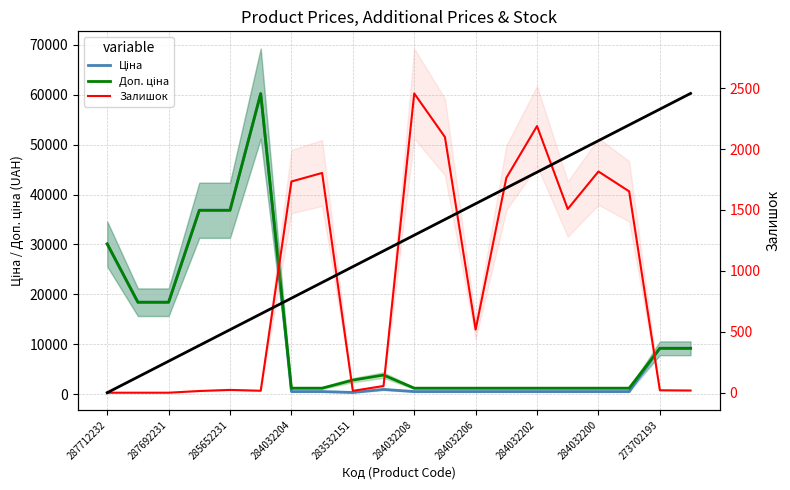

Is the value of Залишок at 13 greater than the value of Доп. ціна at 19?

No